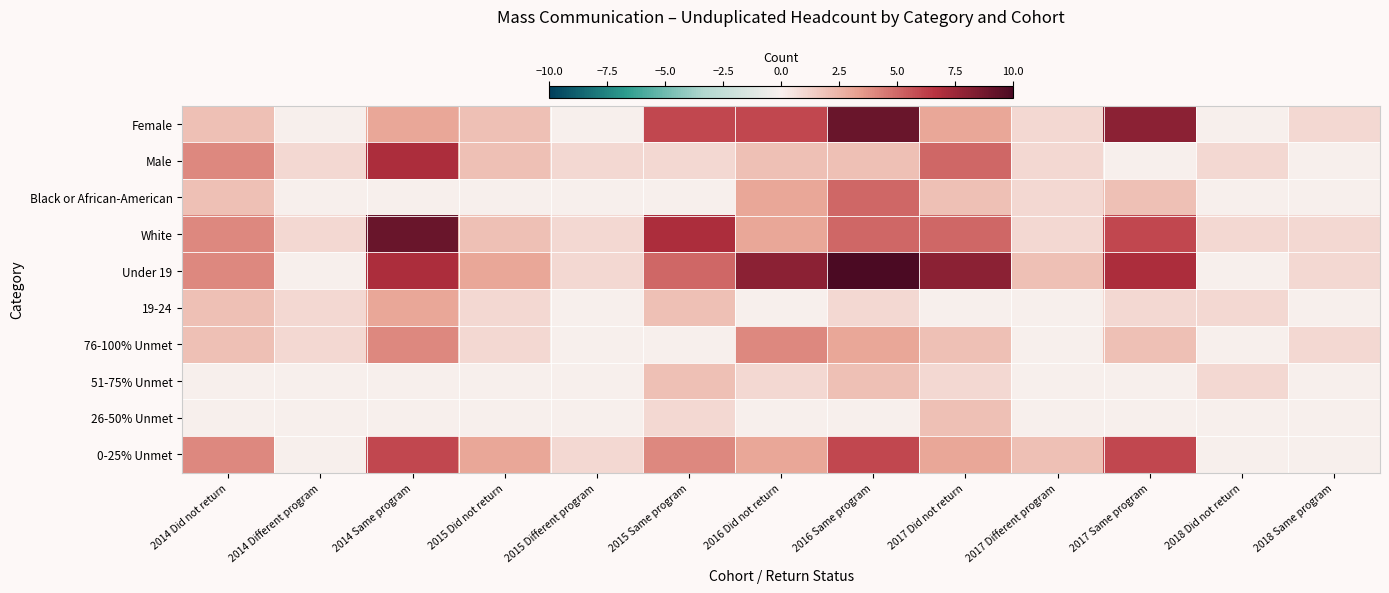

Which series changed the most between 2015 Different program and 2018 Did not return?

Under 19